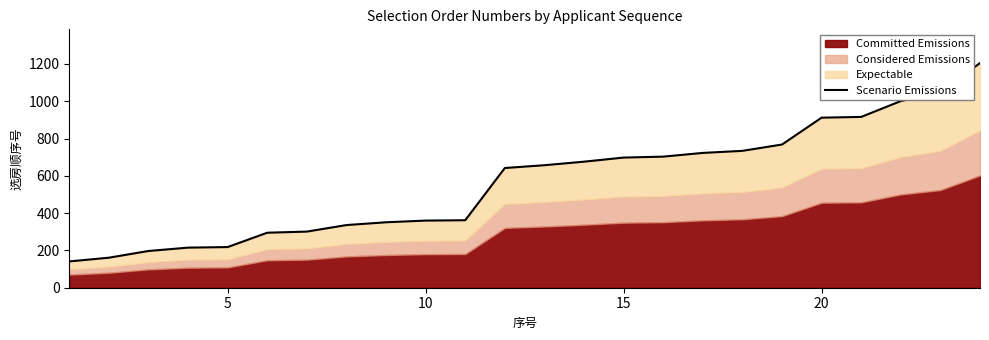

Reading left to right, extract all data points from this chart.

141	161	197	215	218	295	301	336	351	360	362	642	657	676	698	703	723	734	768	912	916	1001	1048	1205